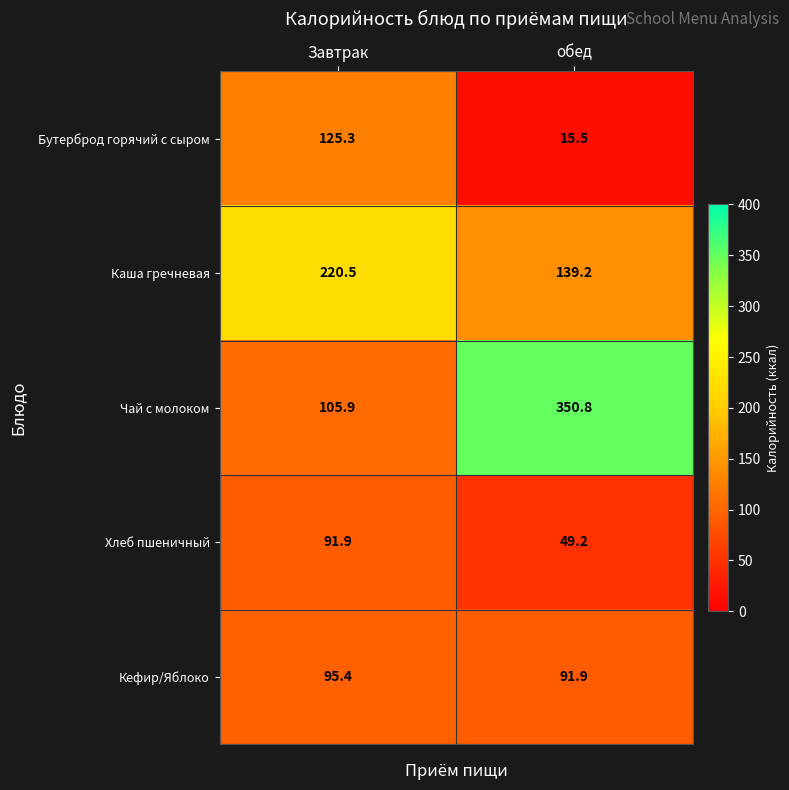

At which category is the sum across all series the highest?

обед